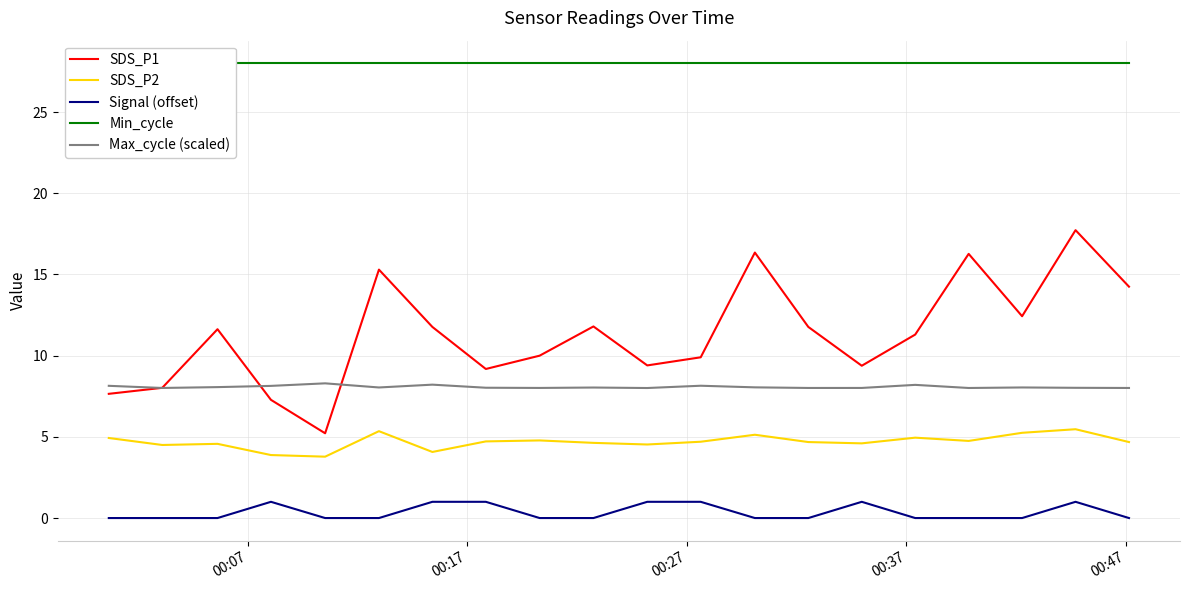

True or false: Signal (offset) has more than 1 interior local peaks.

True